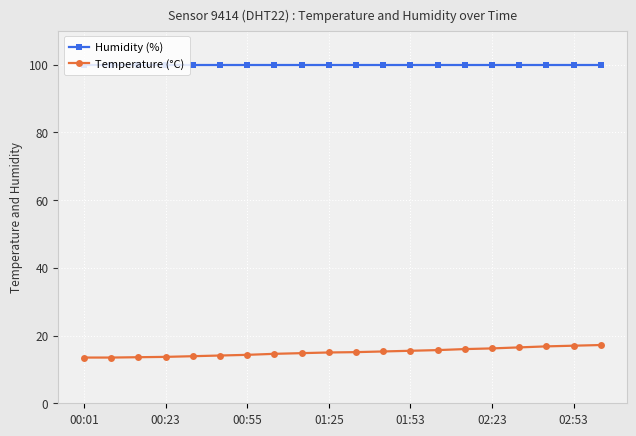

How many data points does each series have?

20